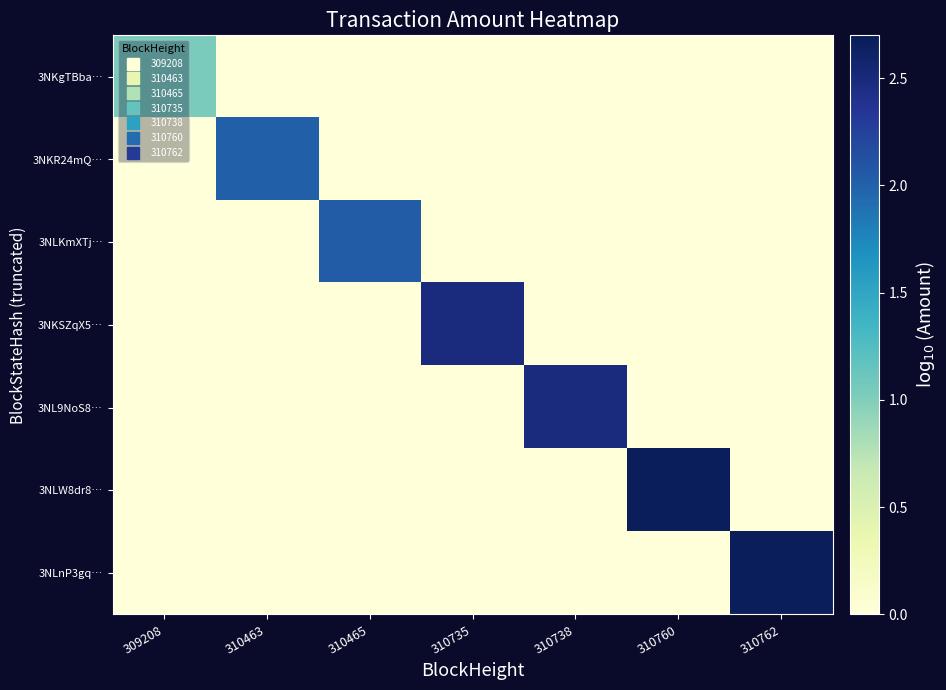

Reading left to right, list all the values displayed in this chart.

3NKgTBba…: 309208=1.0	310463=0.0	310465=0.0	310735=0.0	310738=0.0	310760=0.0	310762=0.0
3NKR24mQ…: 309208=0.0	310463=2.0	310465=0.0	310735=0.0	310738=0.0	310760=0.0	310762=0.0
3NLKmXTj…: 309208=0.0	310463=0.0	310465=2.0	310735=0.0	310738=0.0	310760=0.0	310762=0.0
3NKSZqX5…: 309208=0.0	310463=0.0	310465=0.0	310735=2.5	310738=0.0	310760=0.0	310762=0.0
3NL9NoS8…: 309208=0.0	310463=0.0	310465=0.0	310735=0.0	310738=2.5	310760=0.0	310762=0.0
3NLW8dr8…: 309208=0.0	310463=0.0	310465=0.0	310735=0.0	310738=0.0	310760=2.7	310762=0.0
3NLnP3gq…: 309208=0.0	310463=0.0	310465=0.0	310735=0.0	310738=0.0	310760=0.0	310762=2.7